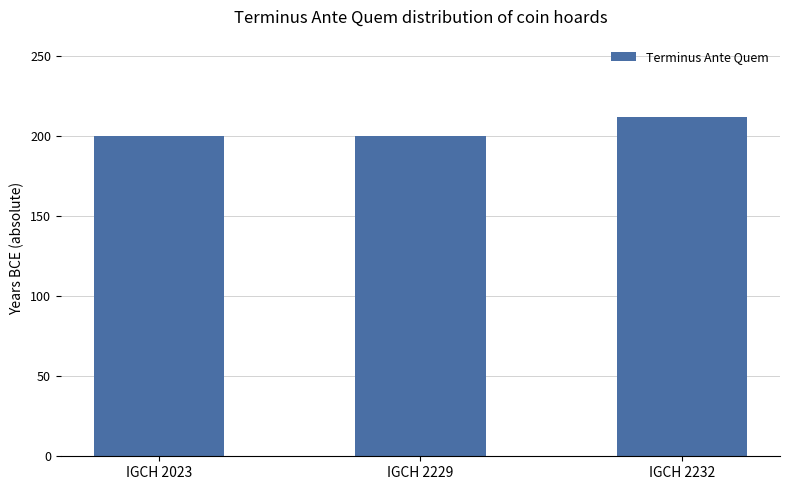

What value does the data have at IGCH 2232?

212